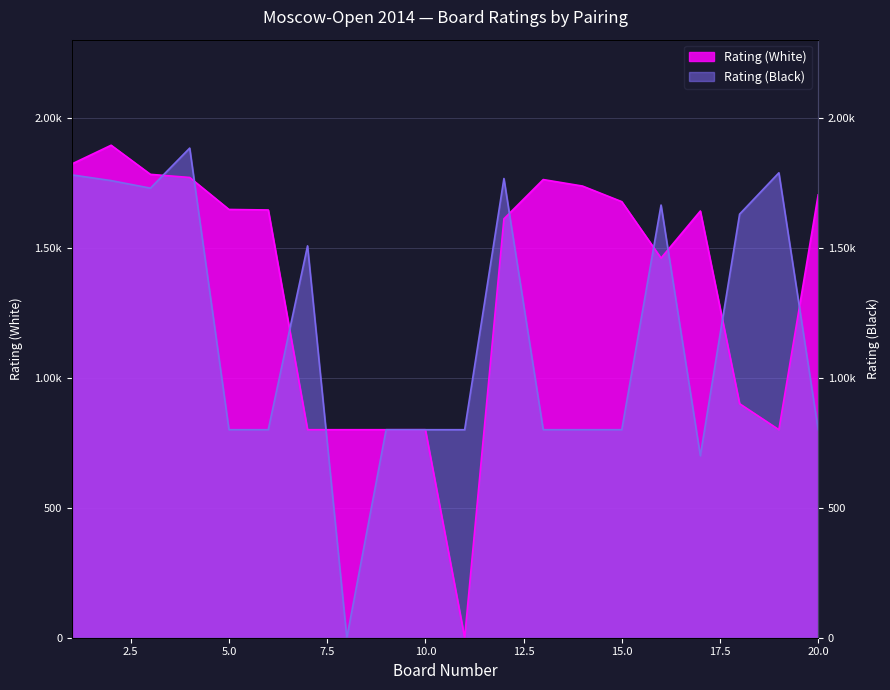

Which label corresponds to the largest value in the chart?

2